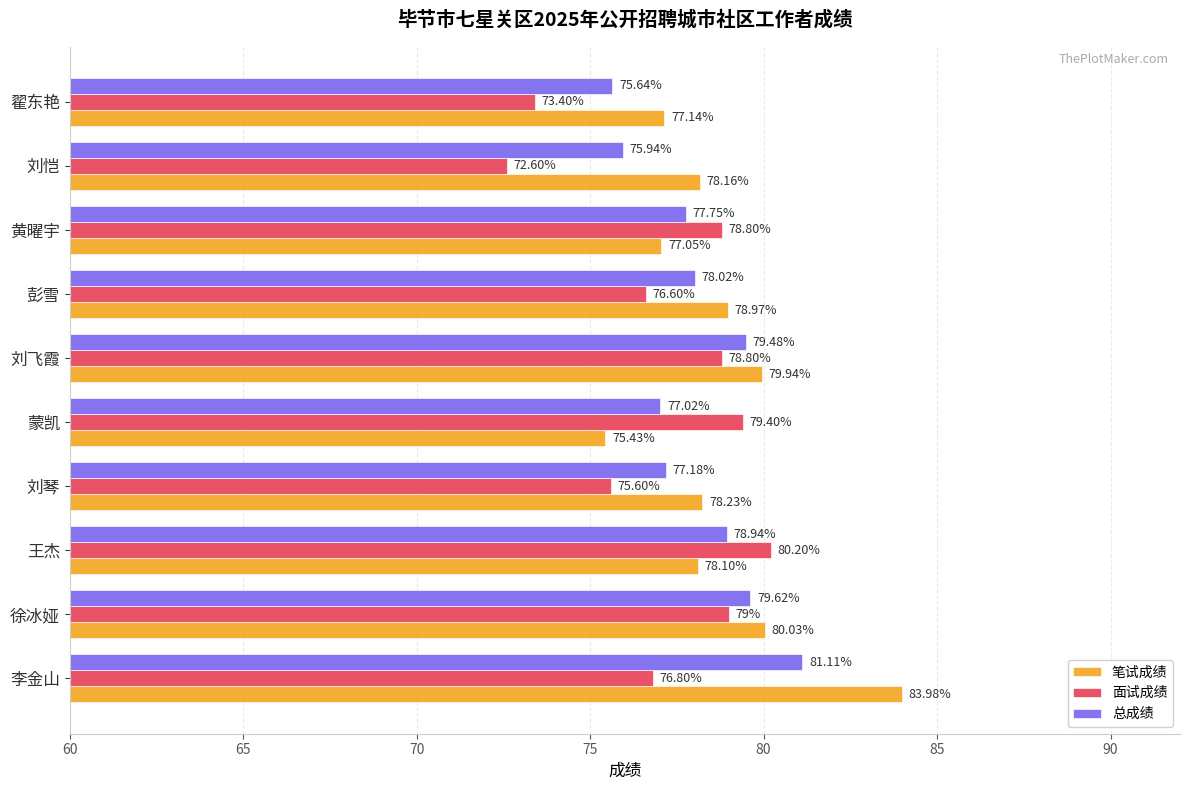

Count the number of categories in the chart.

10